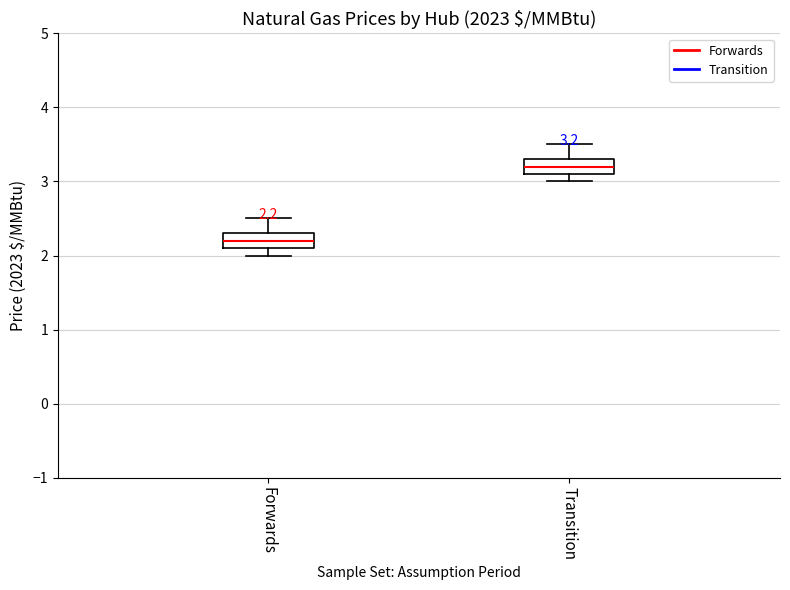

Which box has the highest median line?

Transition